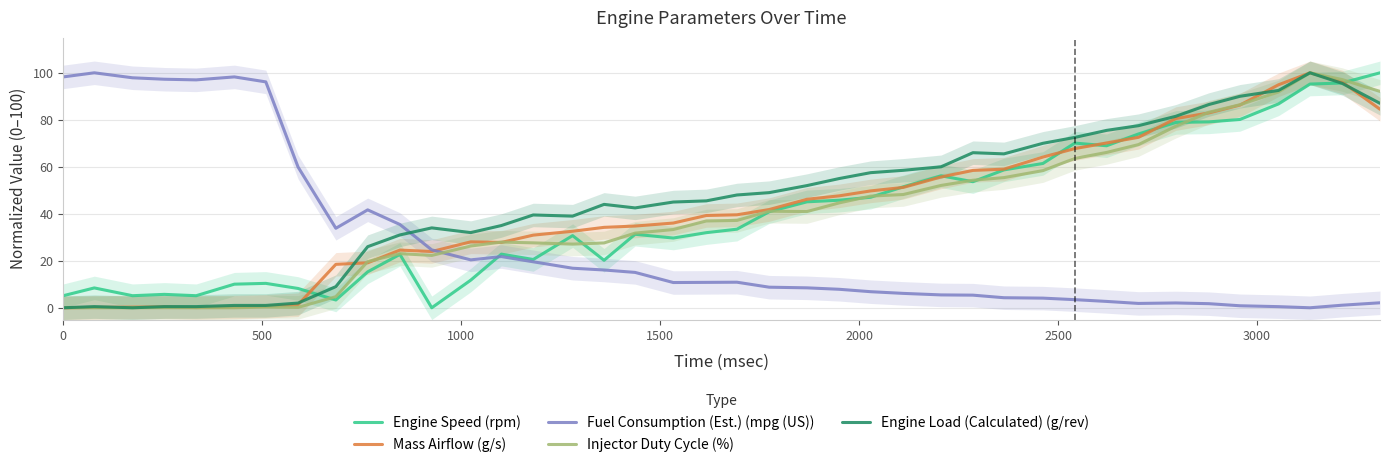

True or false: Engine Speed (rpm) and Engine Load (Calculated) (g/rev) cross at least once.

True